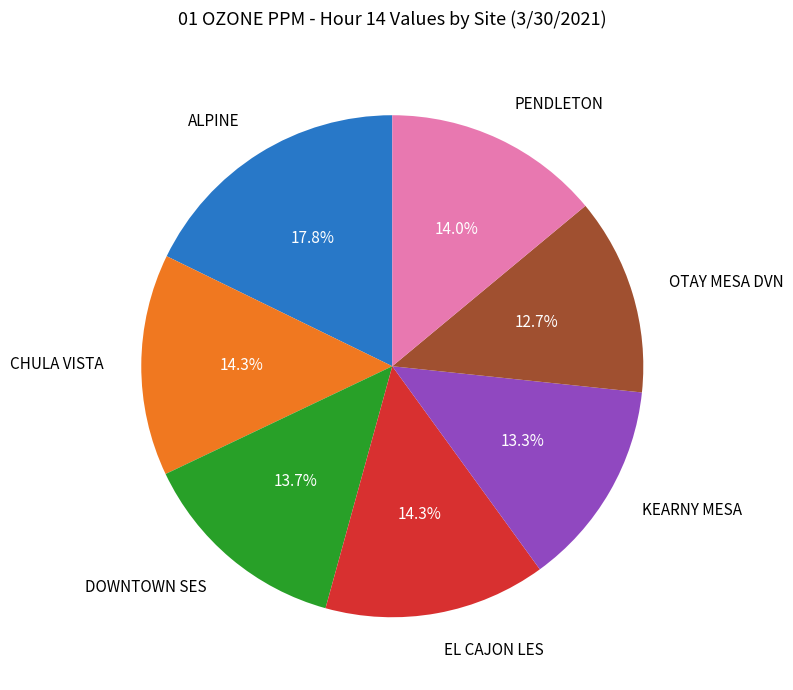

Which has a higher value, KEARNY MESA or ALPINE?

ALPINE